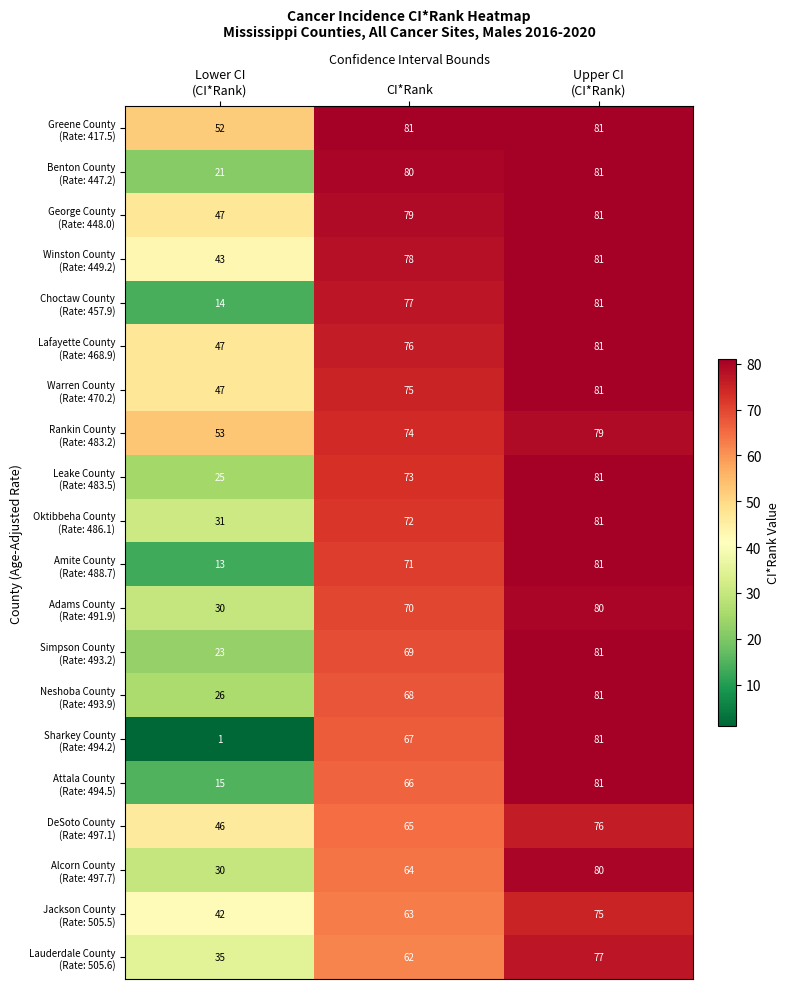

What is the maximum value shown in the chart?

81